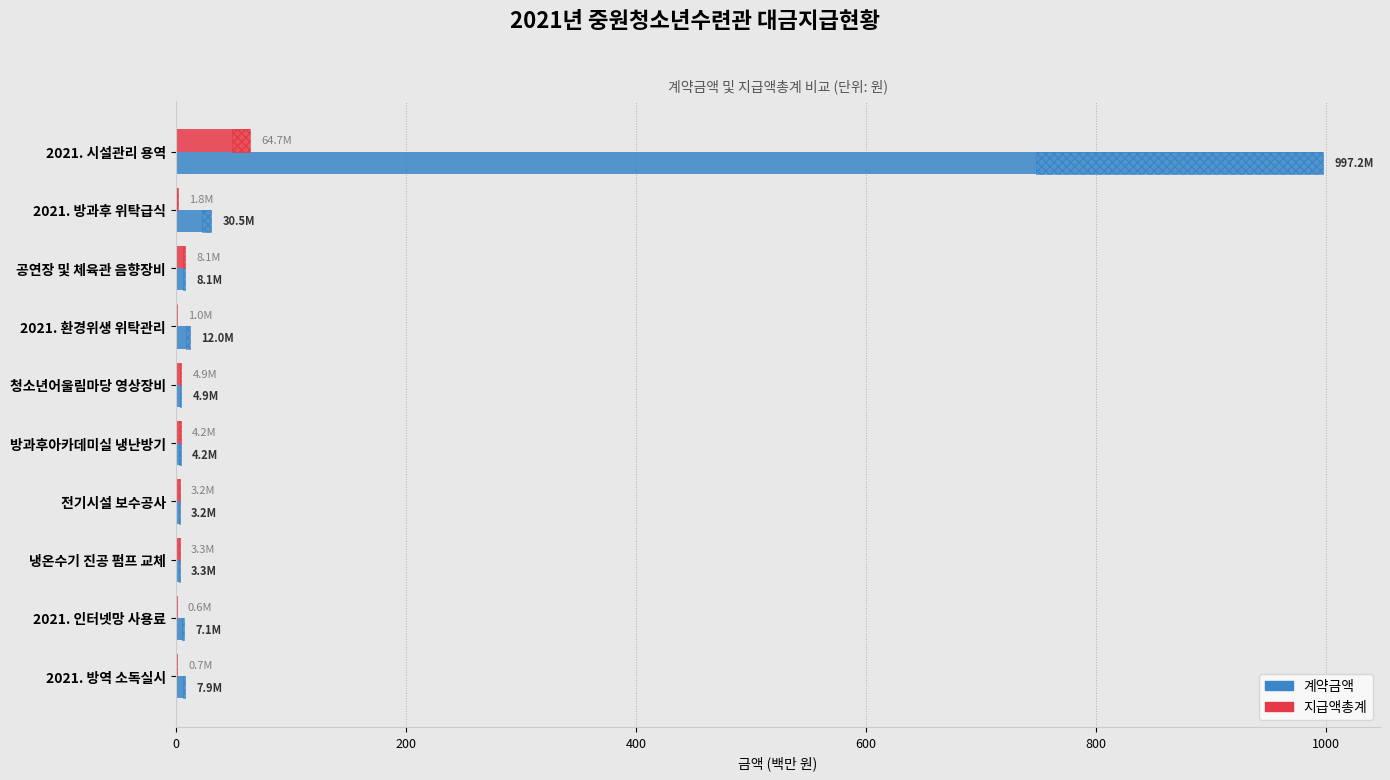

How many values in the 계약금액 series exceed 7?

6